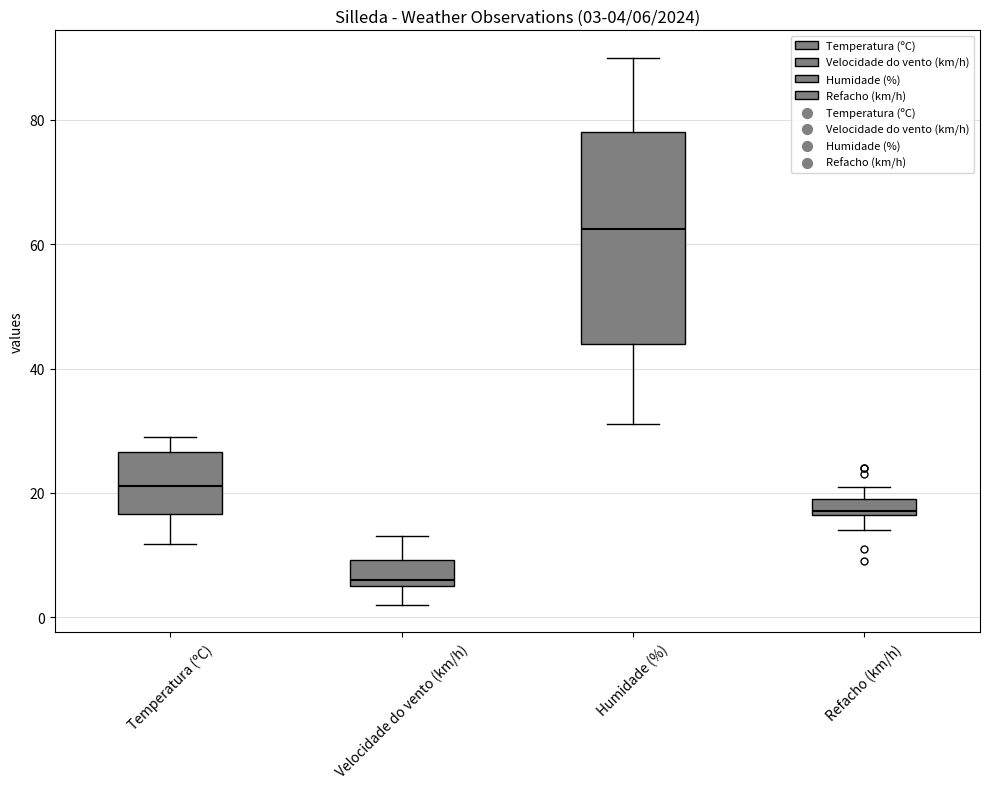

Which box's median line is the lowest?

Velocidade do vento (km/h)